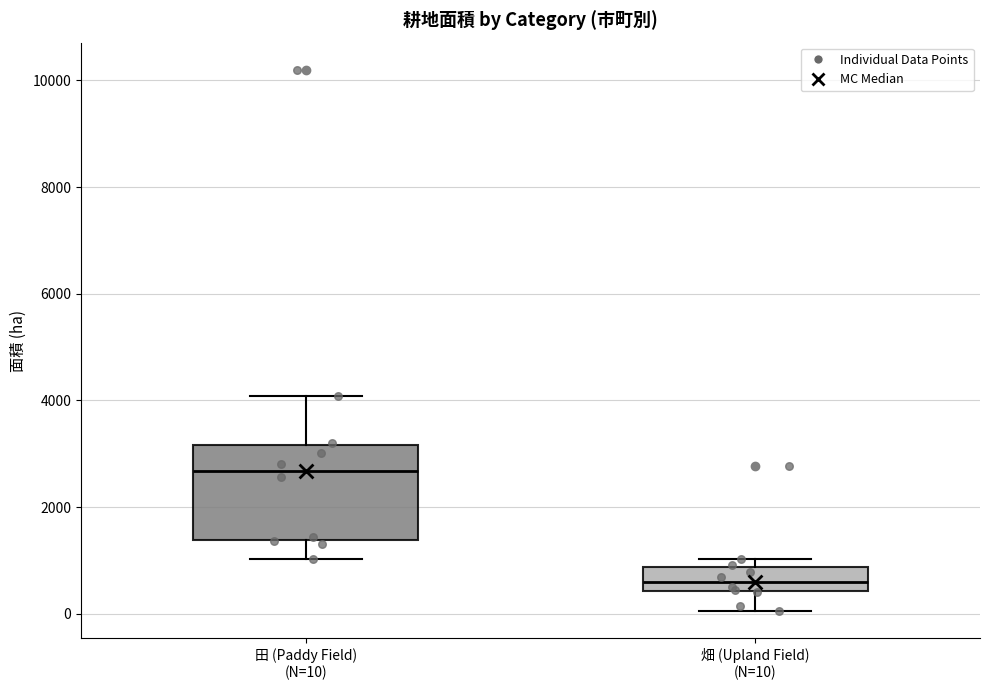

Reading left to right, transcribe this box plot: for each box, give where its median line is, the range the box spans, and where its two whiskers end, as read against the y-axis. The values are not printed on the chart, so give them approximately, as read against the axis.

田 (Paddy Field) (N=10): median 2600, box 1400 to 3200, whiskers 1000 to 4000
畑 (Upland Field) (N=10): median 600, box 400 to 800, whiskers 0 to 1000